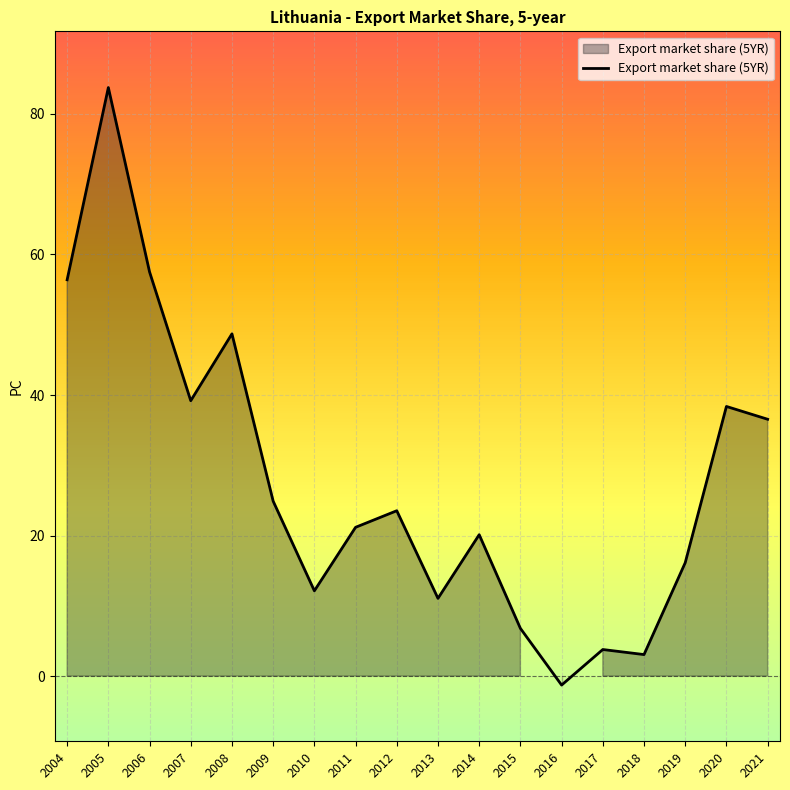

What is the difference between the values at 2009 and 2013?

13.8